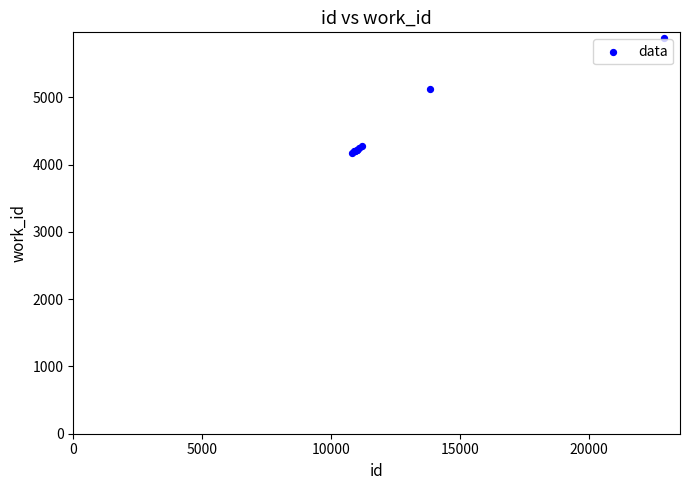

What Y value in the scatter plot is closest to 5023?

5125